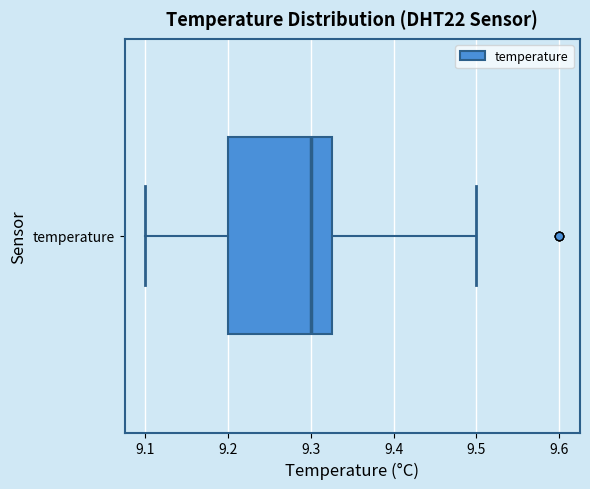

Transcribe this box plot: give where the median line is, the range the box spans, and where the two whiskers end, as read against the x-axis. The values are not printed on the chart, so give them approximately, as read against the axis.

median 9.30, box 9.20 to 9.33, whiskers 9.10 to 9.50